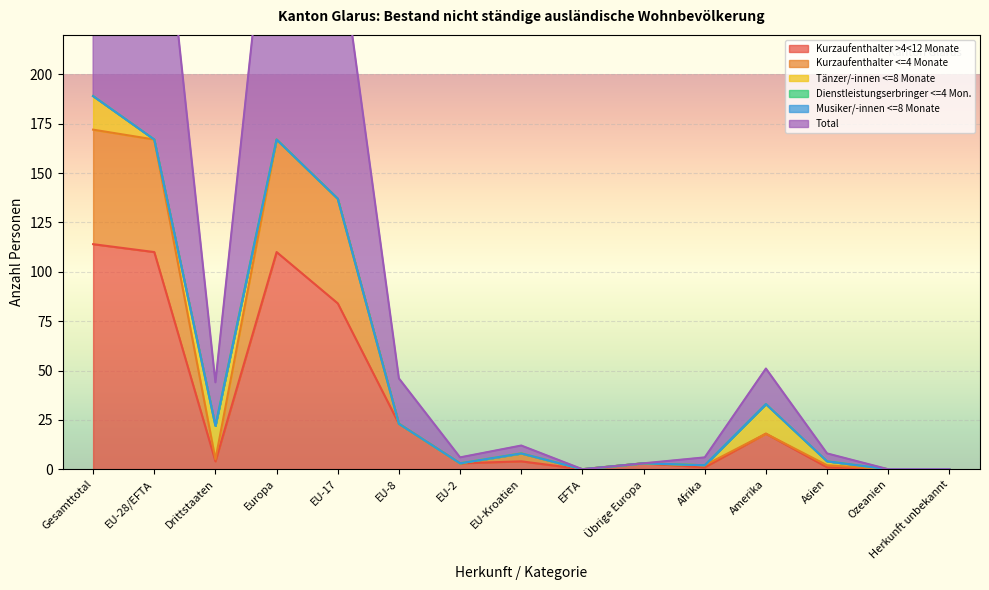

Which series has the widest spread of values?

Total